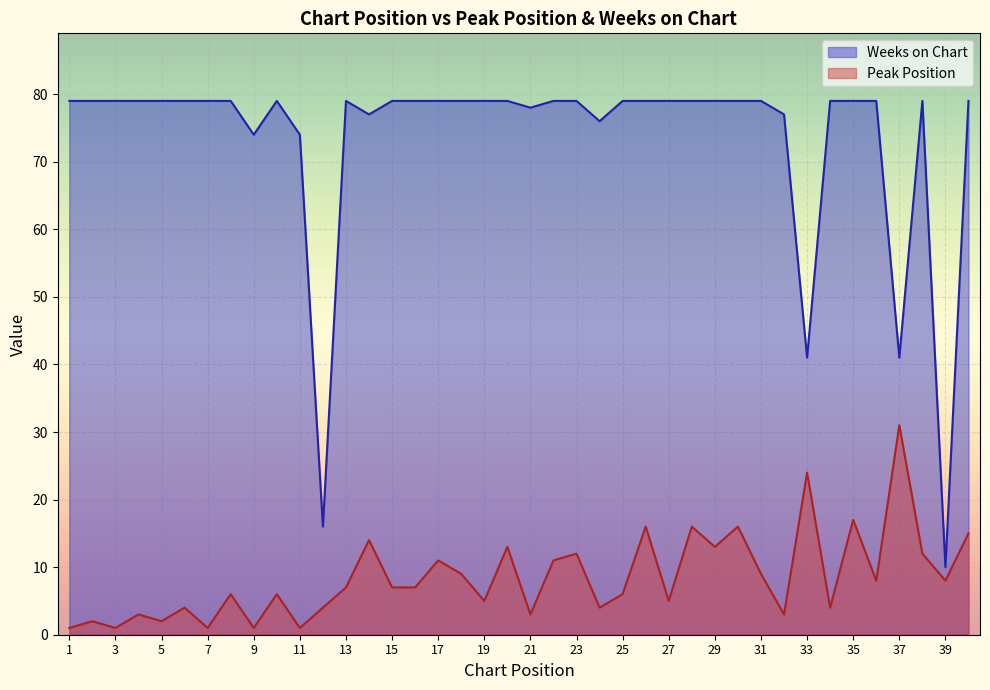

Rank the series at 1 from lowest to highest value.

Peak Position, Weeks on Chart